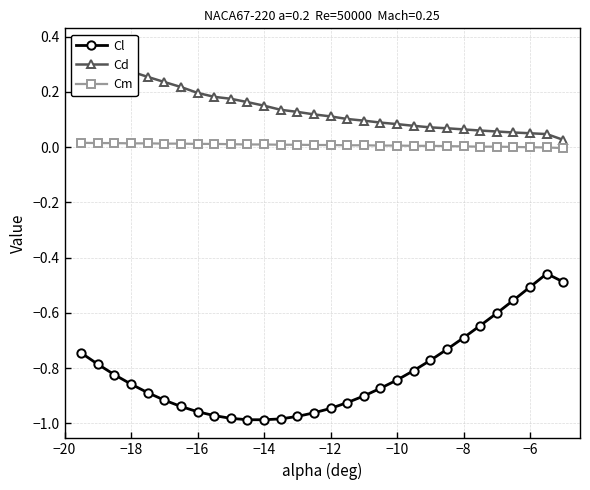

True or false: Cl and Cm cross at least once.

False